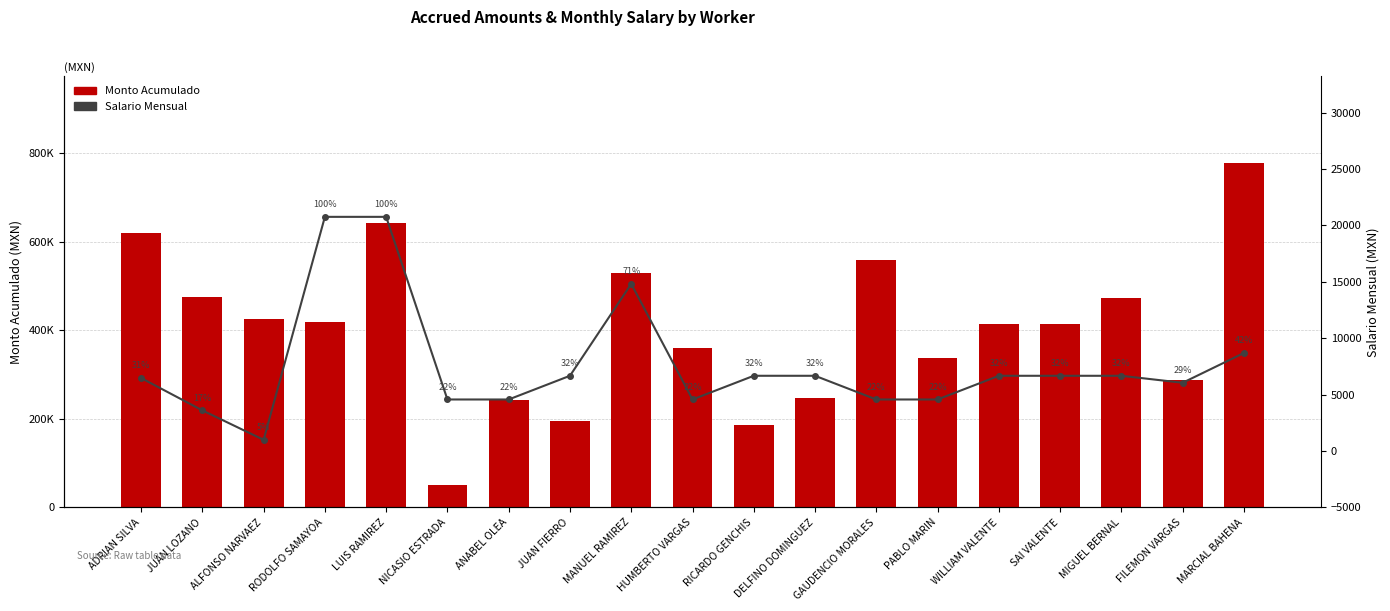

At which label is Monto Acumulado closest to 414274?

WILLIAM VALENTE